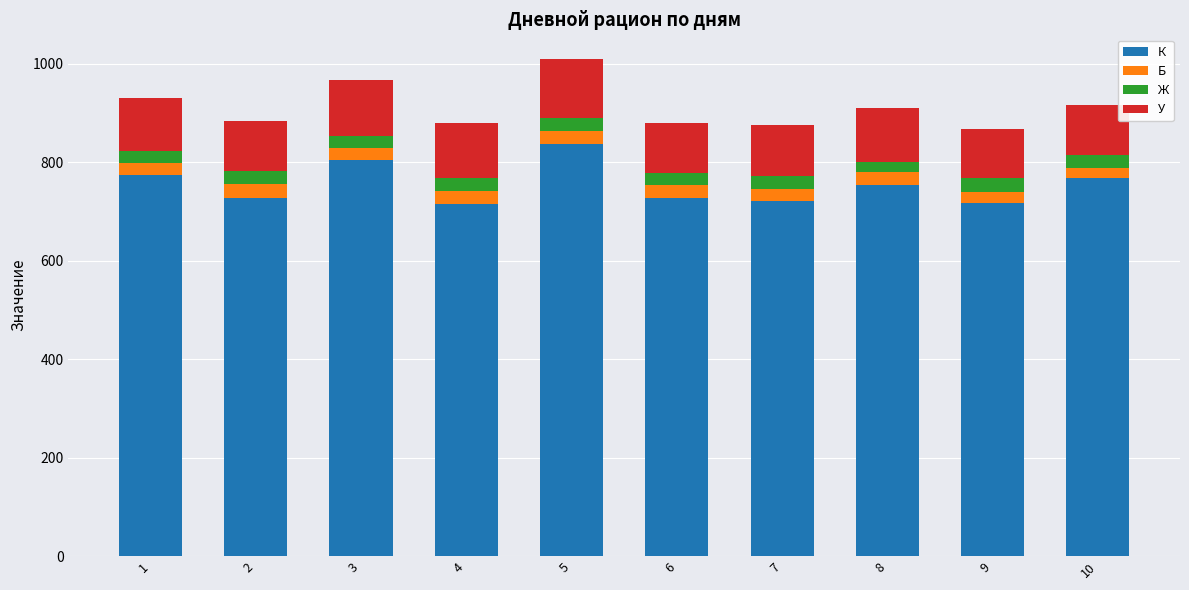

How many categories are shown in the chart?

10